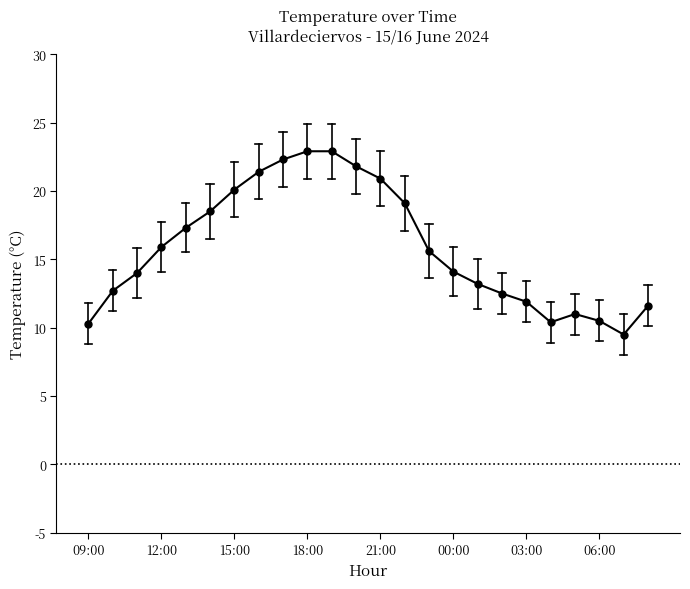

What is the value of the 6th point from the left?

18.5